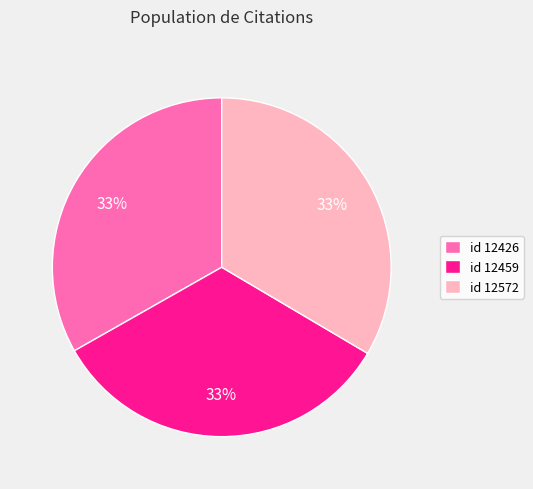

How many slices are in this pie chart?

3